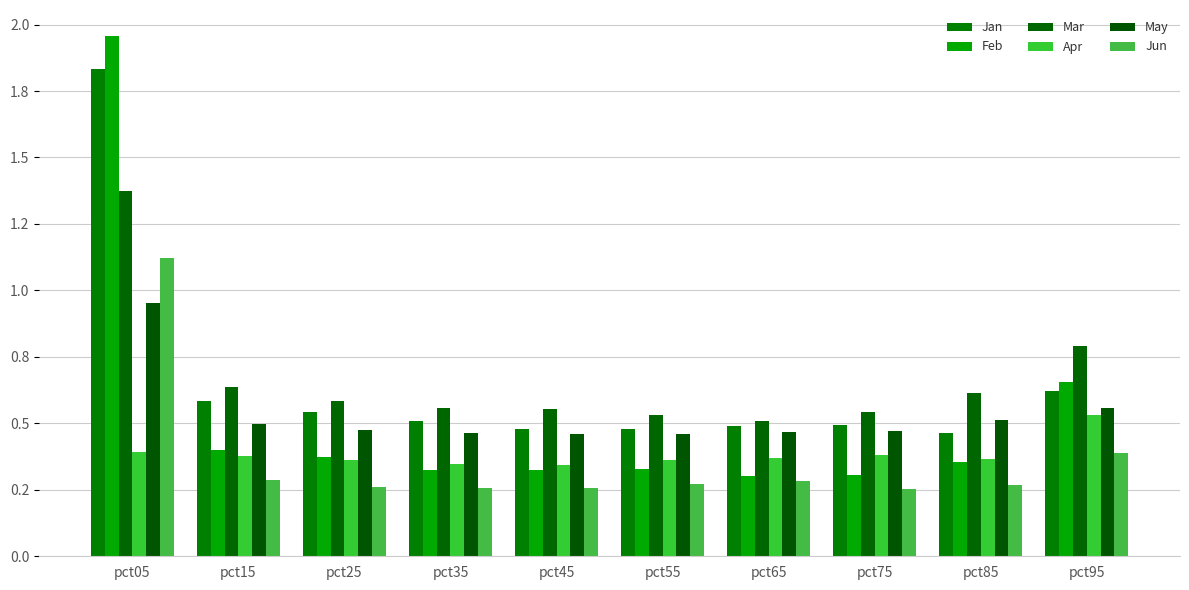

Does the chart contain stacked bars?

No